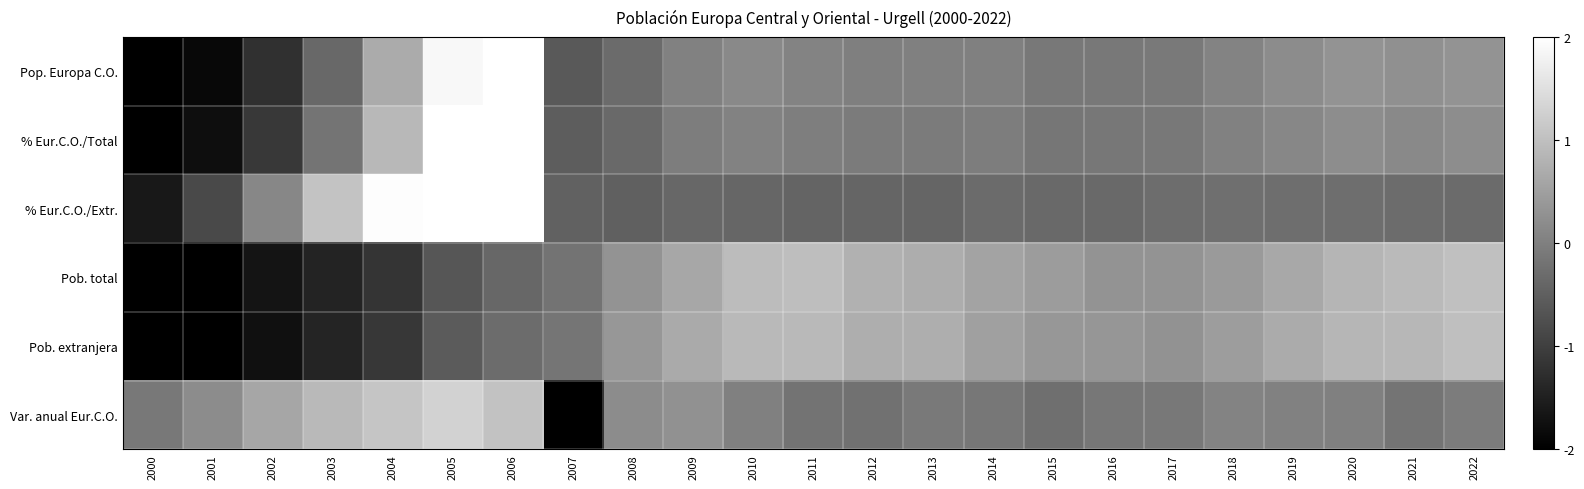

Which series has the largest total across all categories?

Pob. total